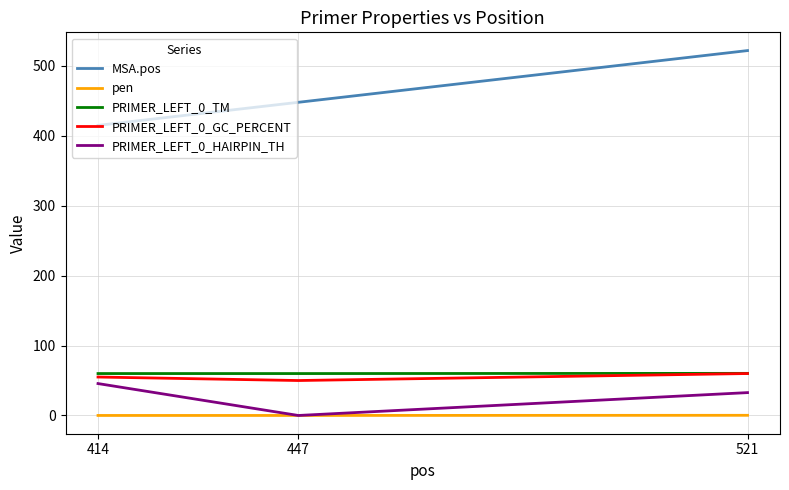

What is the difference between the highest and lowest values at 447?

448.0